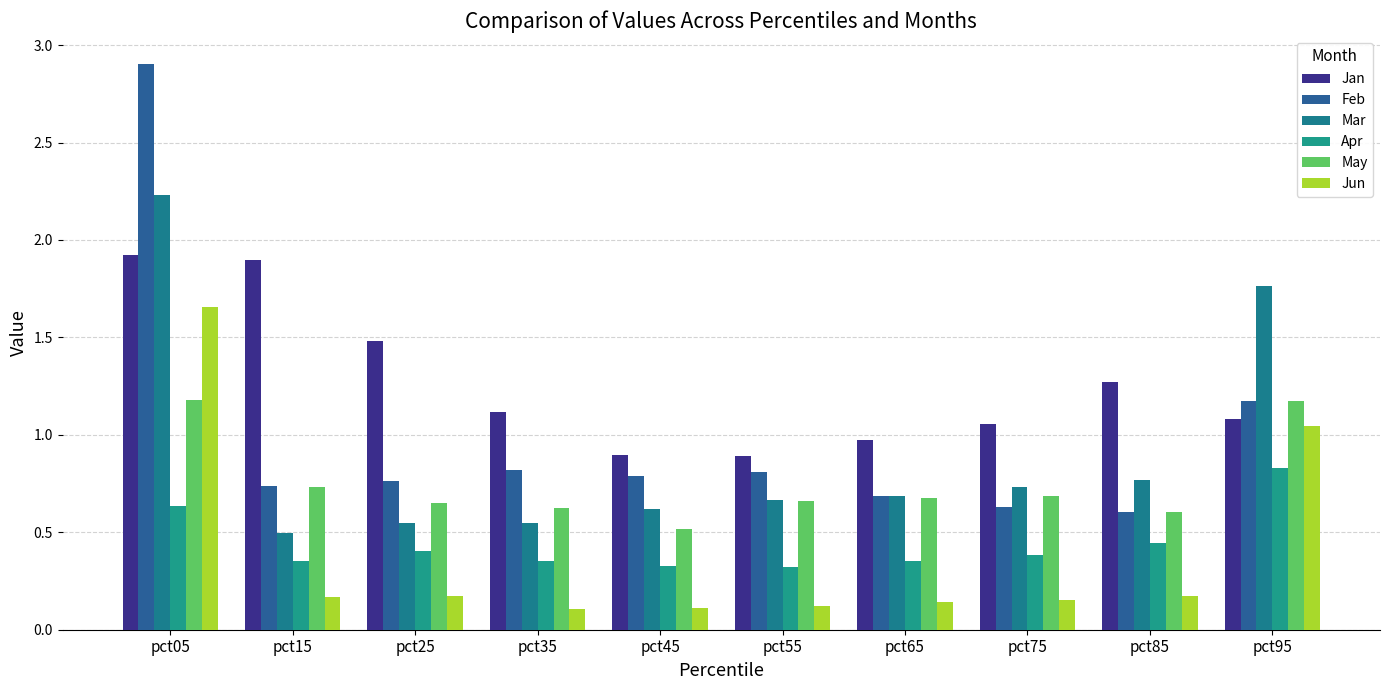

Reading left to right, what are all the values shown in this chart?

Jan: 1.9	1.9	1.5	1.1	0.9	0.9	1.0	1.1	1.3	1.1
Feb: 2.9	0.7	0.8	0.8	0.8	0.8	0.7	0.6	0.6	1.2
Mar: 2.2	0.5	0.5	0.6	0.6	0.7	0.7	0.7	0.8	1.8
Apr: 0.6	0.4	0.4	0.4	0.3	0.3	0.4	0.4	0.4	0.8
May: 1.2	0.7	0.7	0.6	0.5	0.7	0.7	0.7	0.6	1.2
Jun: 1.7	0.2	0.2	0.1	0.1	0.1	0.1	0.2	0.2	1.0